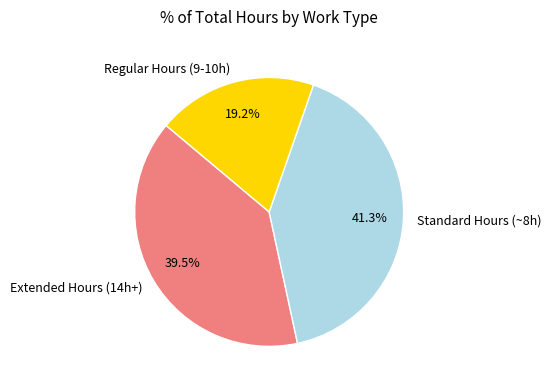

What is the largest slice in the pie chart?

Standard Hours (~8h)